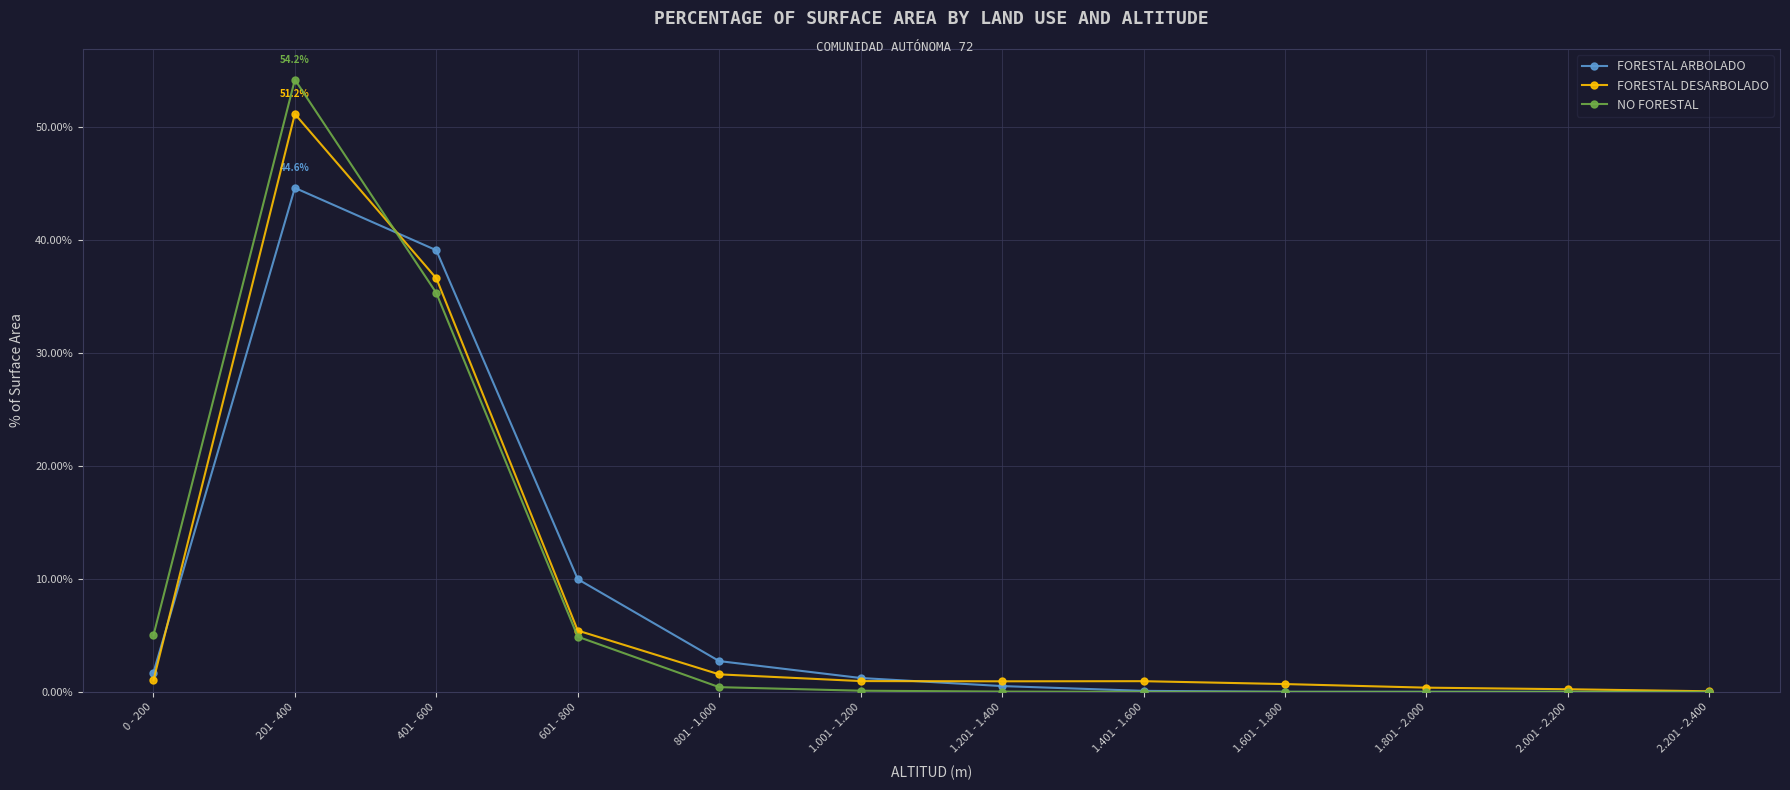

Between 601 - 800 and 2.201 - 2.400, which series saw the biggest shift?

FORESTAL ARBOLADO